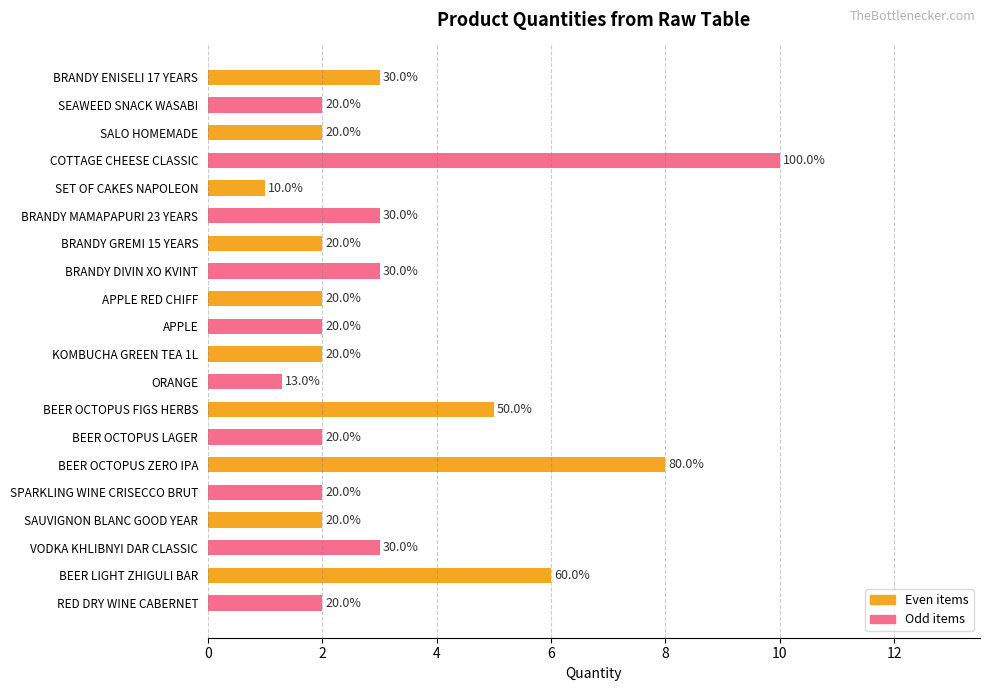

What are all the series names shown in the legend?

Even items, Odd items